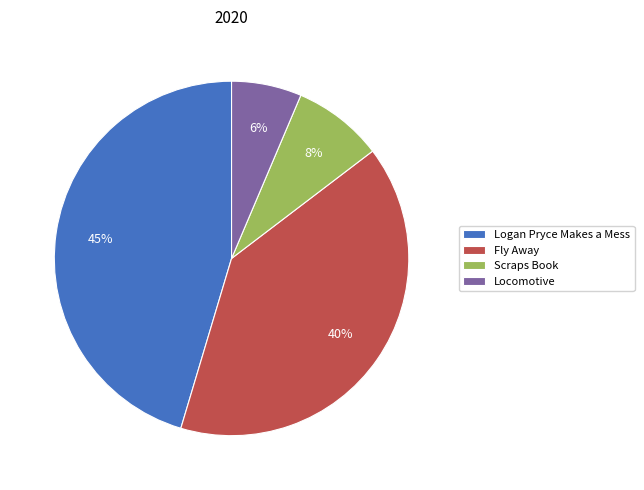

What percentage is the Locomotive slice, to the nearest percent?

6%